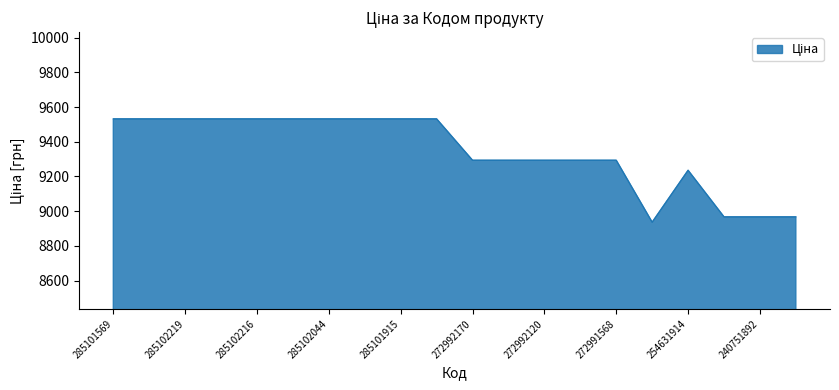

What is the difference between the maximum and minimum values?

595.4